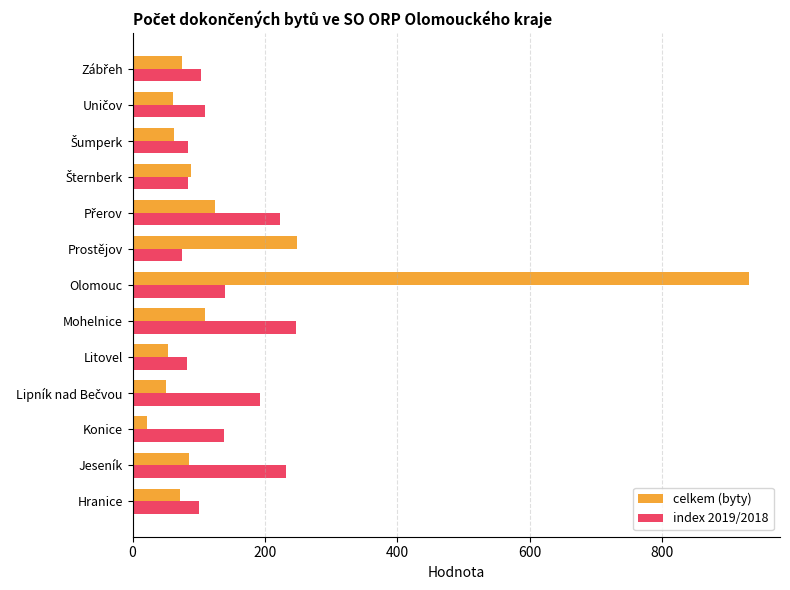

Where is celkem (byty) nearest to the value 477?

Prostějov